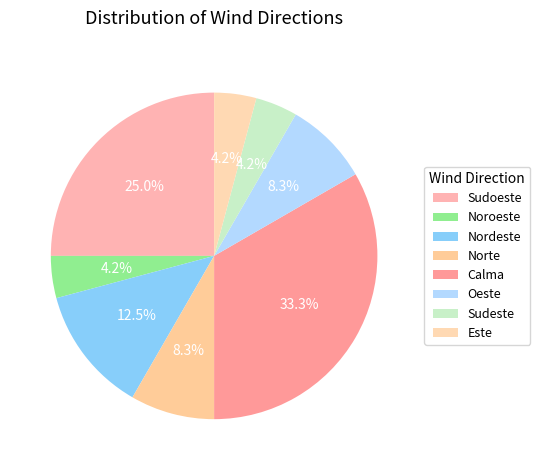

Which slice is the largest?

Calma